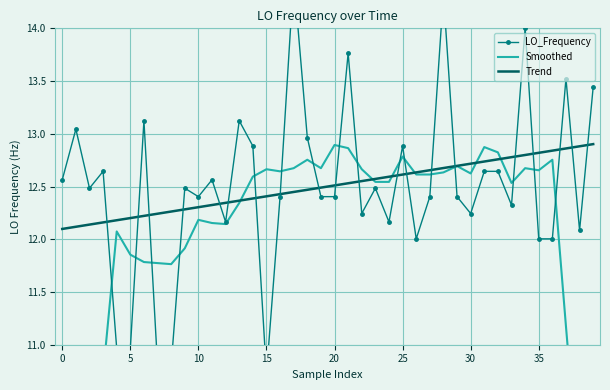

How many intersections are there between Smoothed and LO_Frequency?

16